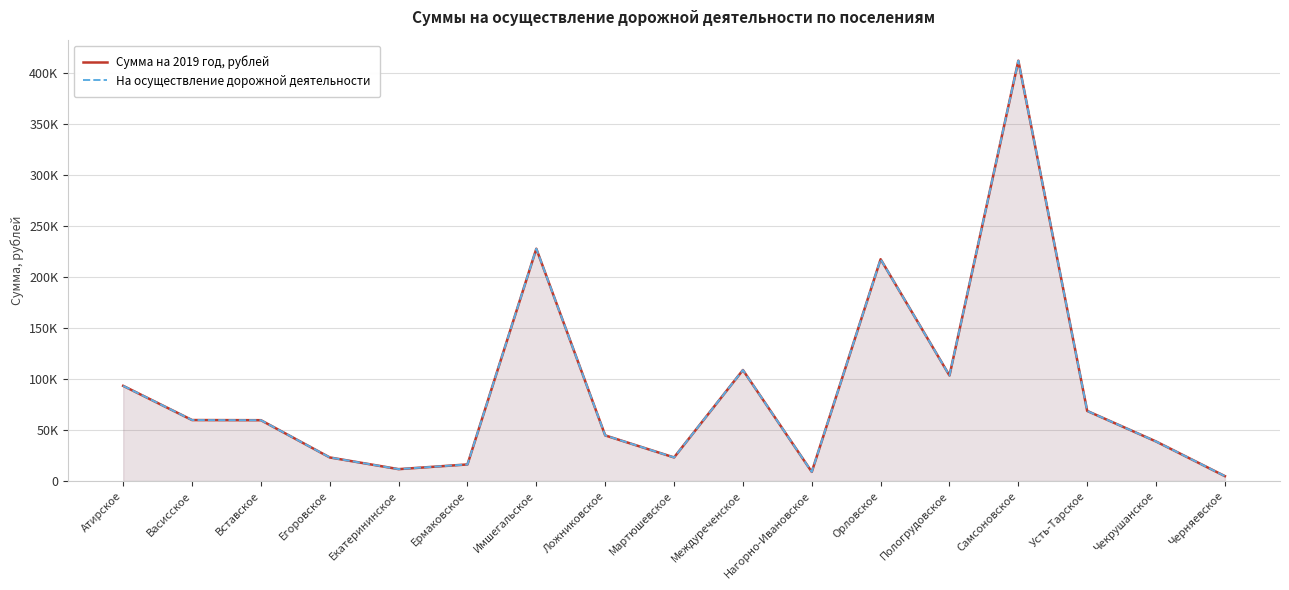

Reading left to right, what are all the values shown in this chart?

Сумма на 2019 год, рублей: 93342.3	59792.7	59643.6	23111.9	11630.5	16252.9	227838.7	44732.7	23111.9	108849.6	8946.5	217550.1	103481.7	412286.6	68739.3	38768.4	4771.5
На осуществление дорожной деятельности: 93342.3	59792.7	59643.6	23111.9	11630.5	16252.9	227838.7	44732.7	23111.9	108849.6	8946.5	217550.1	103481.7	412286.6	68739.3	38768.4	4771.5